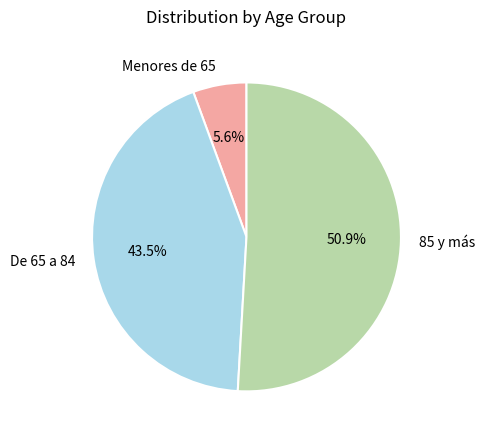

Which has a higher value, 85 y más or De 65 a 84?

85 y más